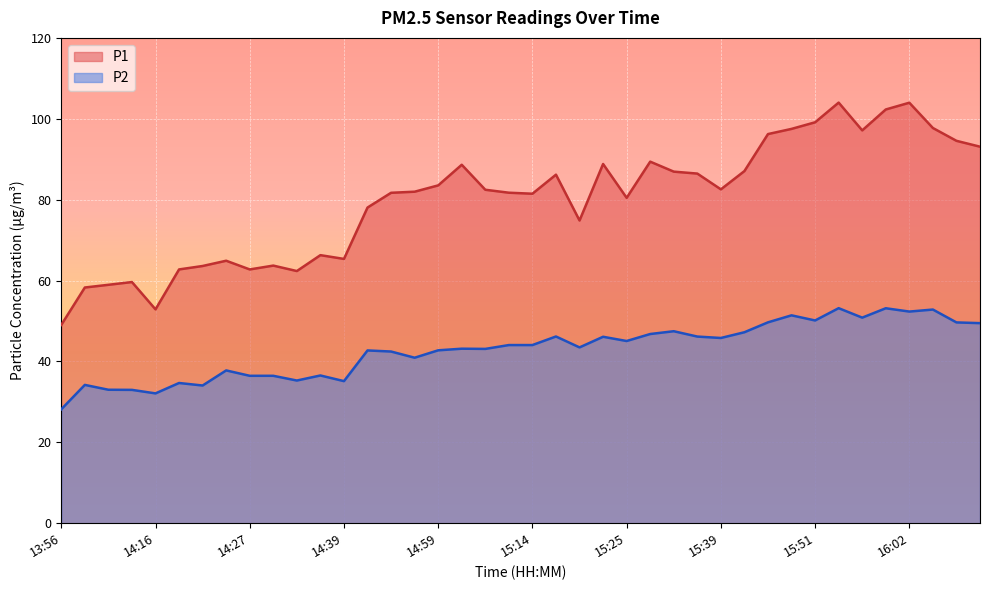

True or false: P1 and P2 cross at least once.

False